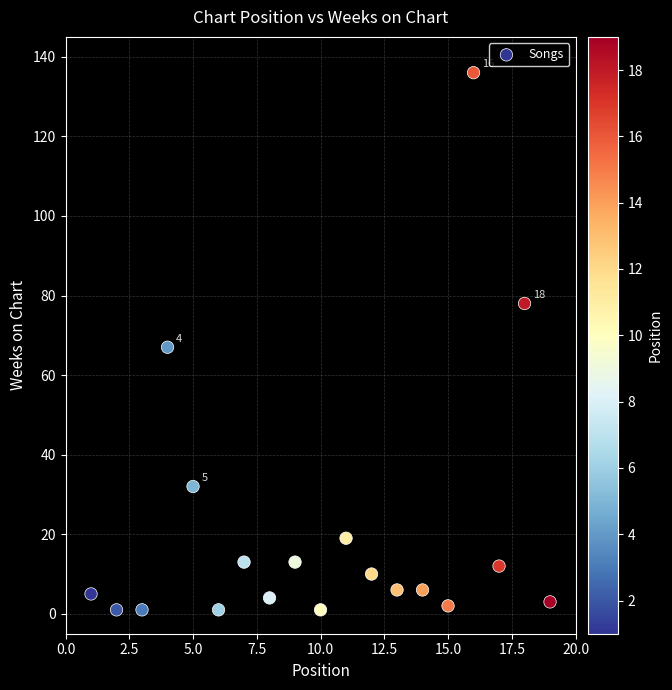

What is the range of Y values (max minus min)?

135